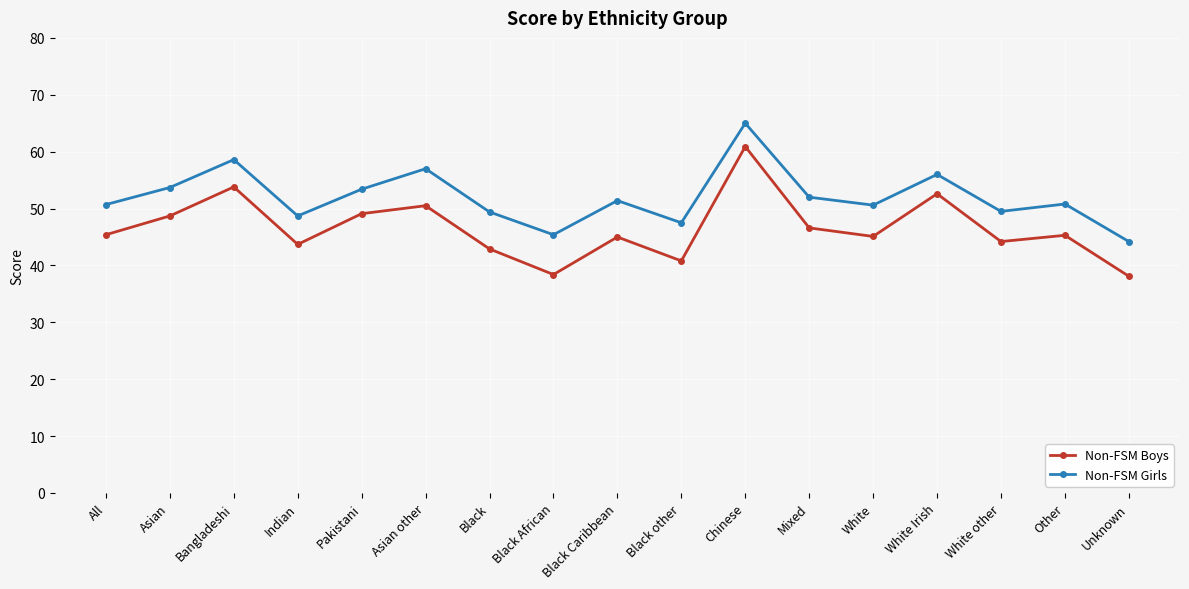

What is the difference between the highest and lowest values at Chinese?

4.1